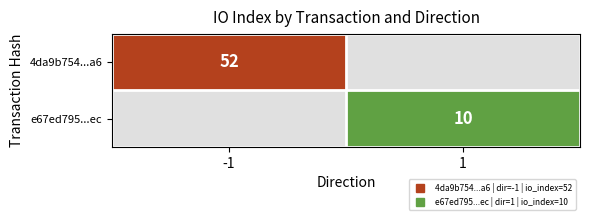

How many values in e67ed795...ec are above zero?

1